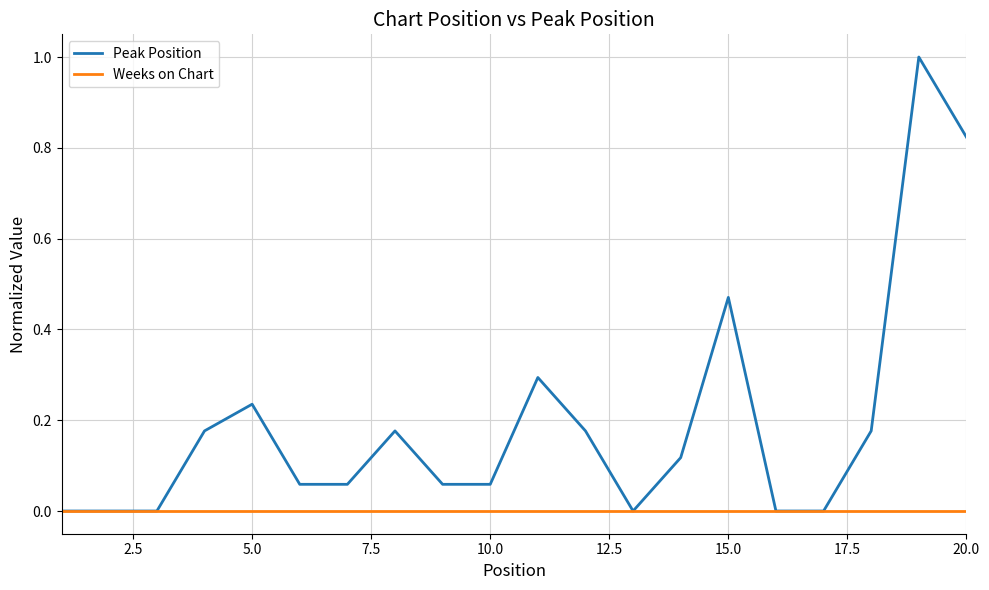

List the series in order of their peak value, lowest first.

Weeks on Chart, Peak Position